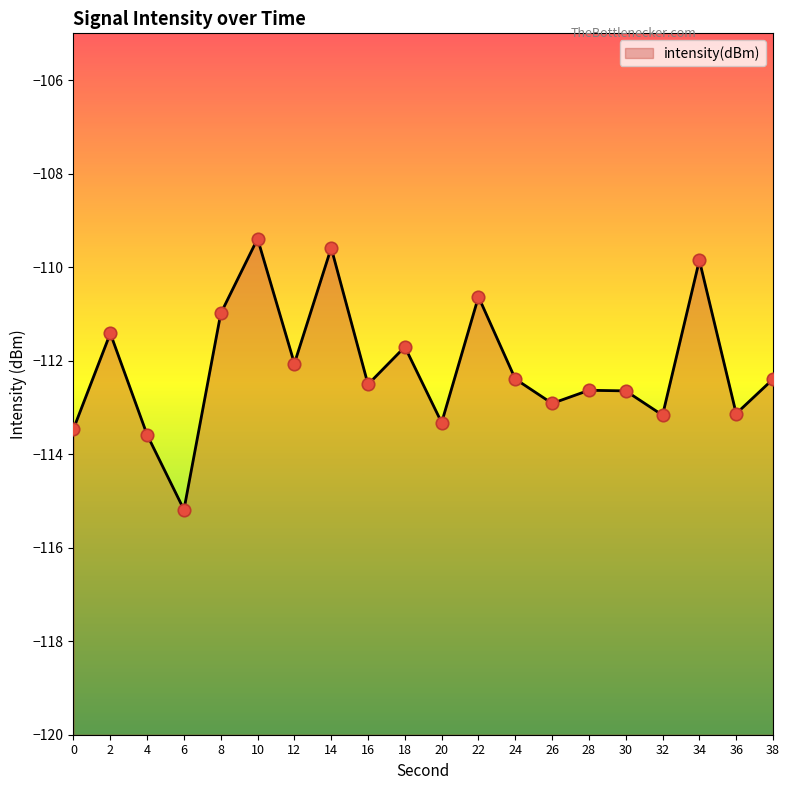

What is the change in value from 32 to 34?

+3.3